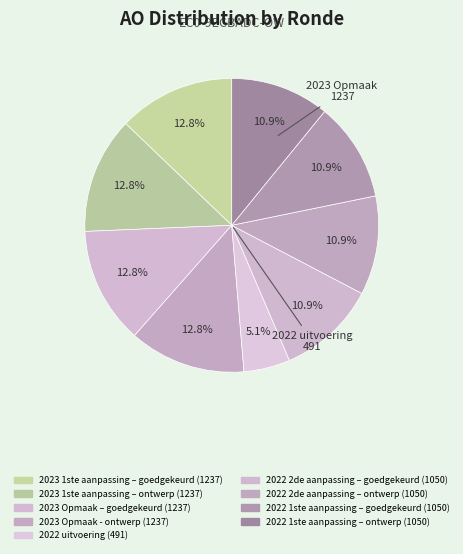

What is the ratio of the value at 2023 Opmaak – goedgekeurd to the value at 2022 2de aanpassing – goedgekeurd?

1.2